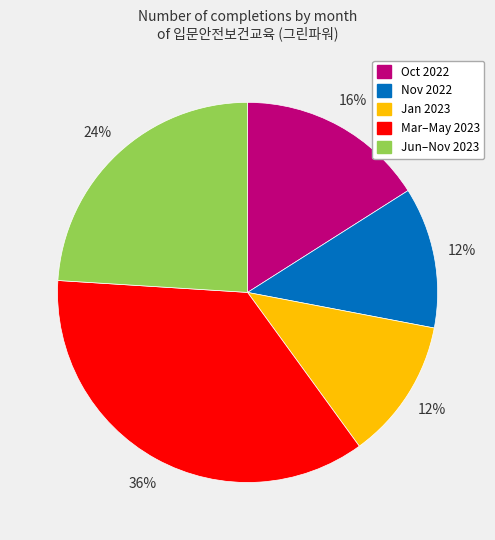

How many slices are in this pie chart?

5